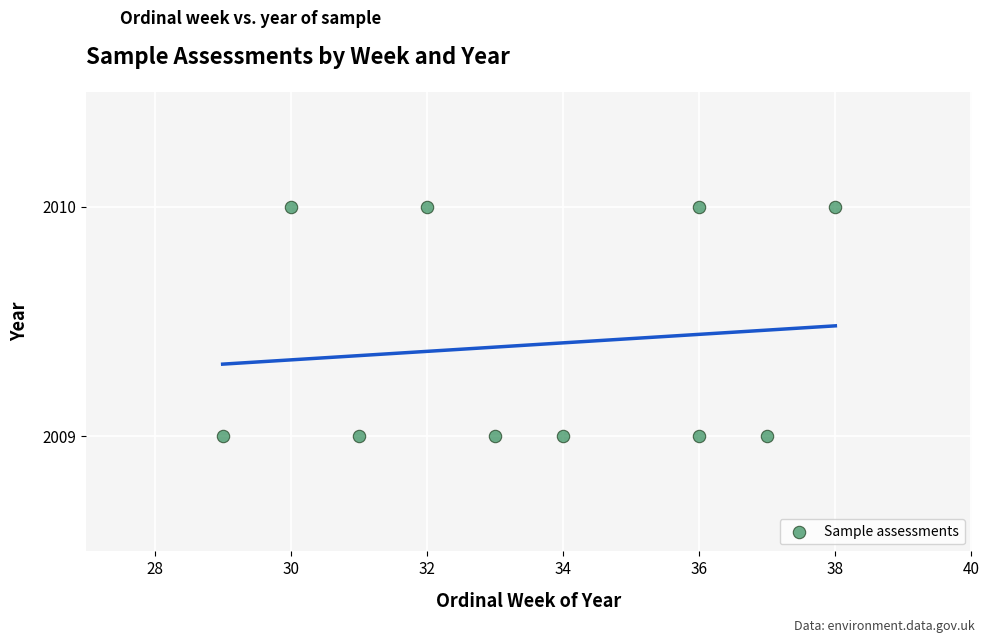

What is the average X value?

34